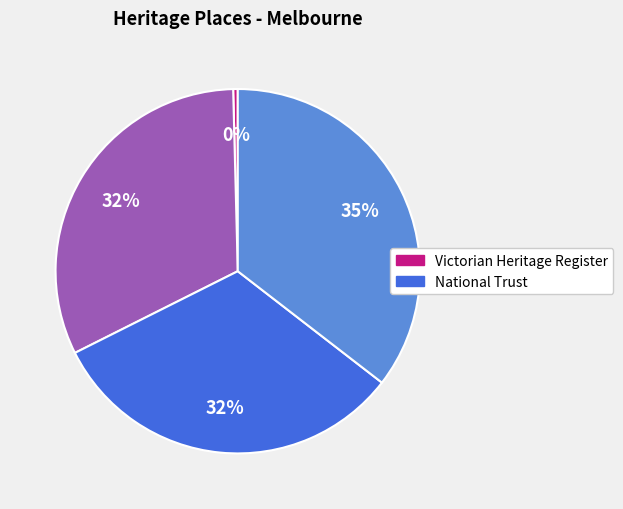

Count the number of slices in the pie.

4